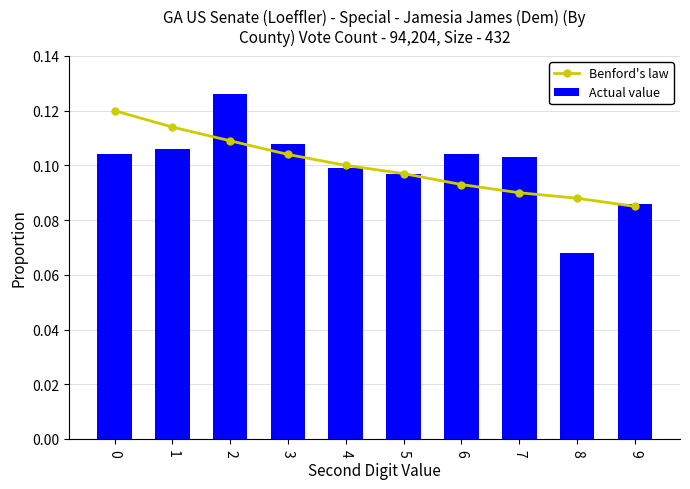

How many categories are shown in the chart?

10